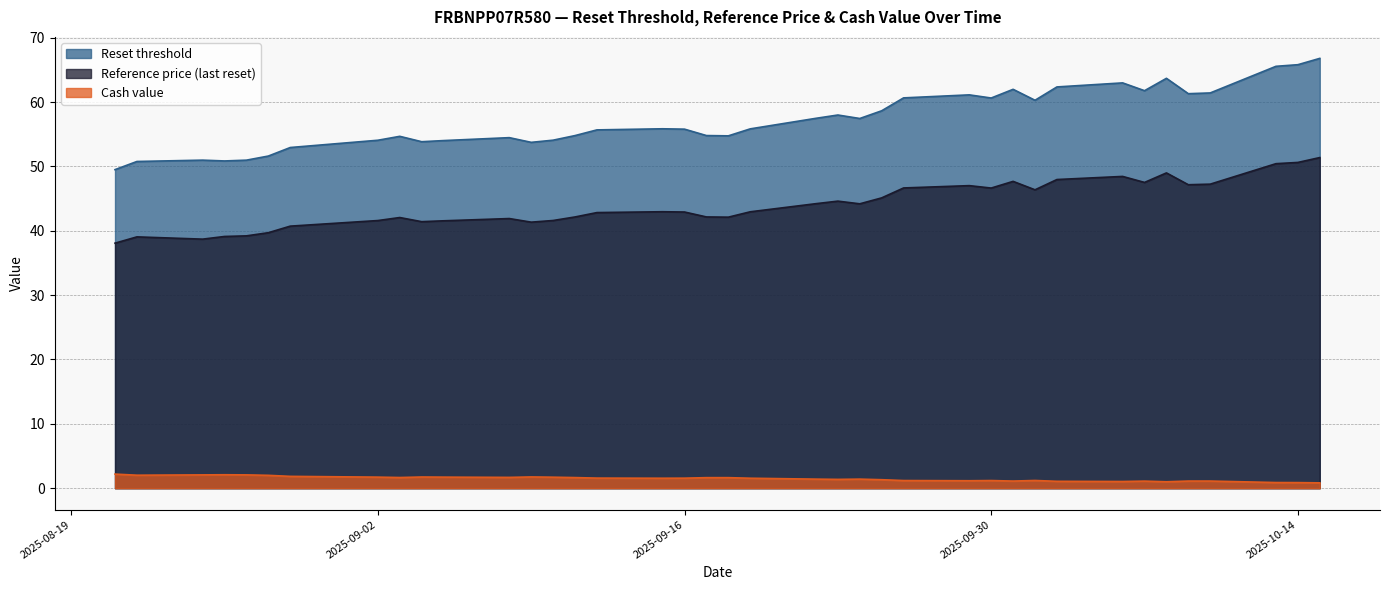

What is the value of the Cash value point at the 31st from the left?

1.1